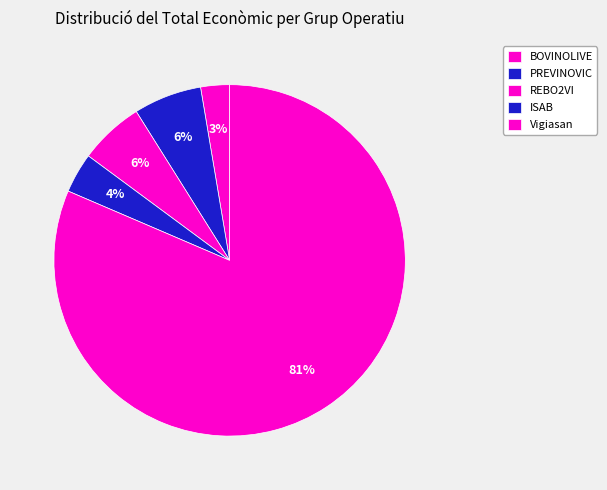

Do BOVINOLIVE and ISAB together represent more than half of the pie?

No